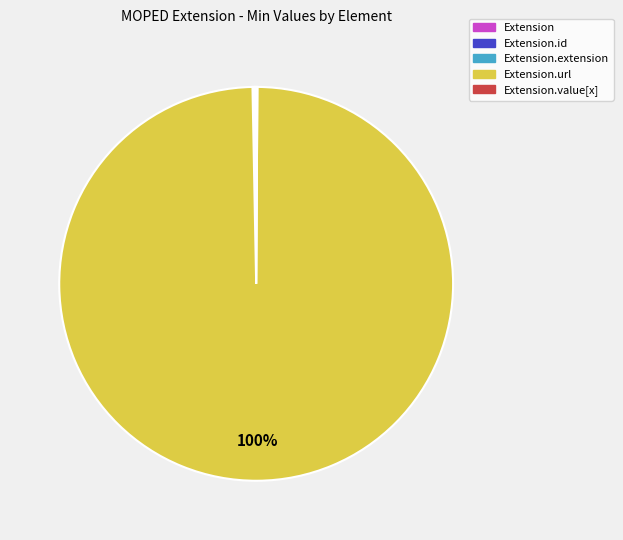

To the nearest percent, what is the average slice percentage?

20%